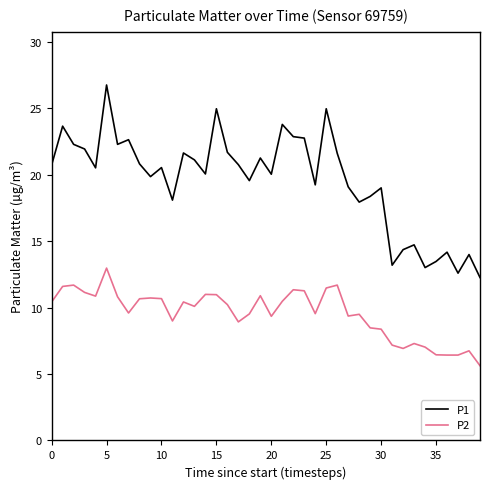

List the series in order of their peak value, highest first.

P1, P2